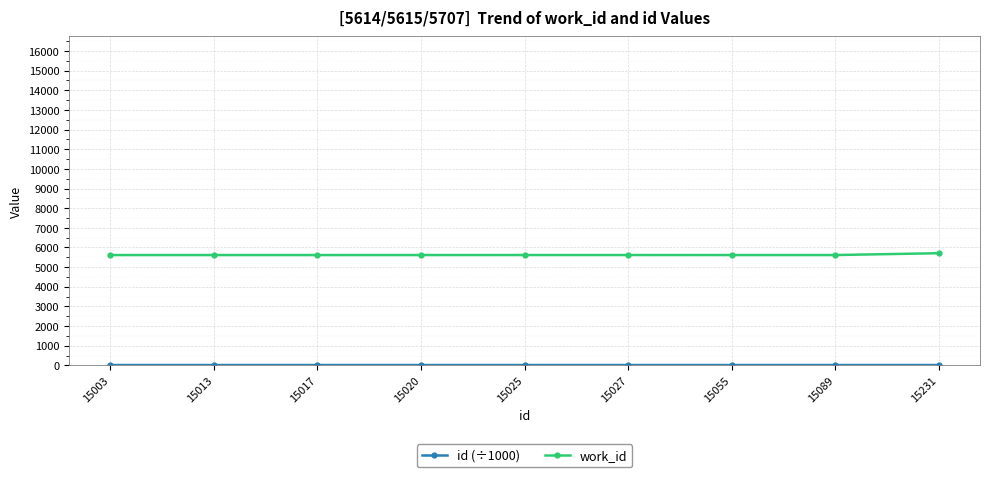

What is the average value of the work_id series?

5624.6